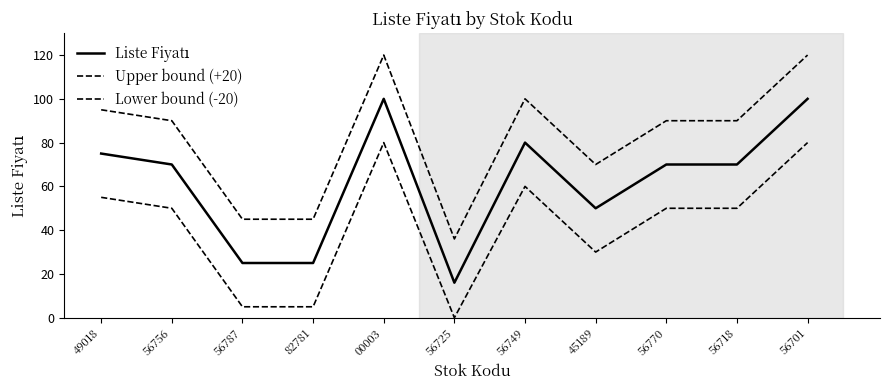

At which category does Liste Fiyatı reach its first local valley?

56725